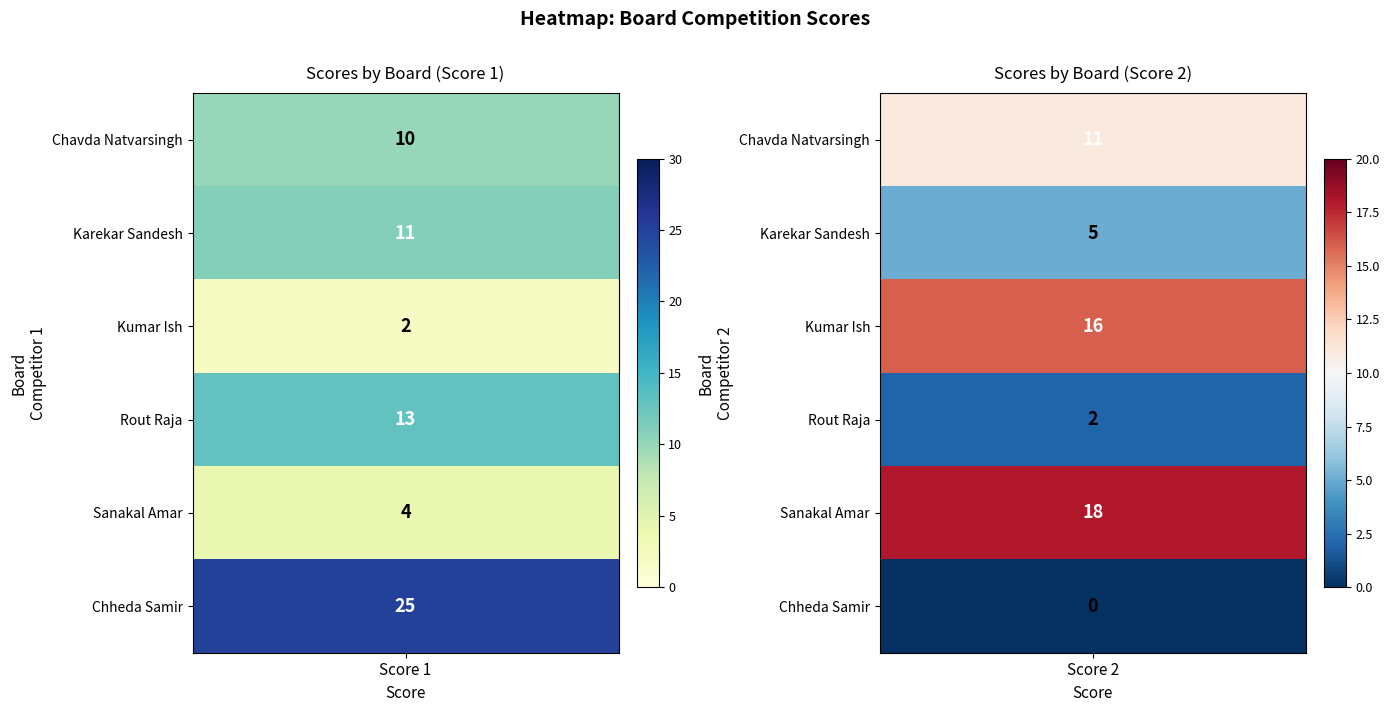

What is the total value across all series at 1?

52